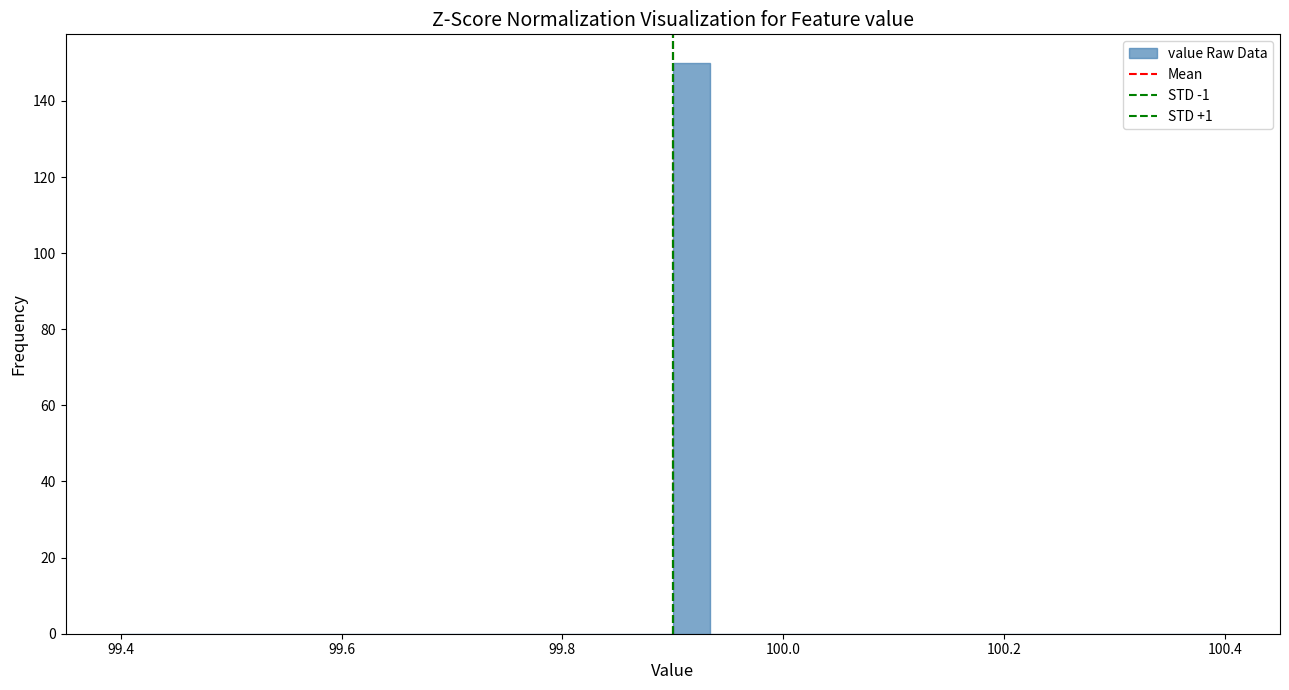

Read against the x-axis, roughly where is the centre of the tallest bar?

99.92